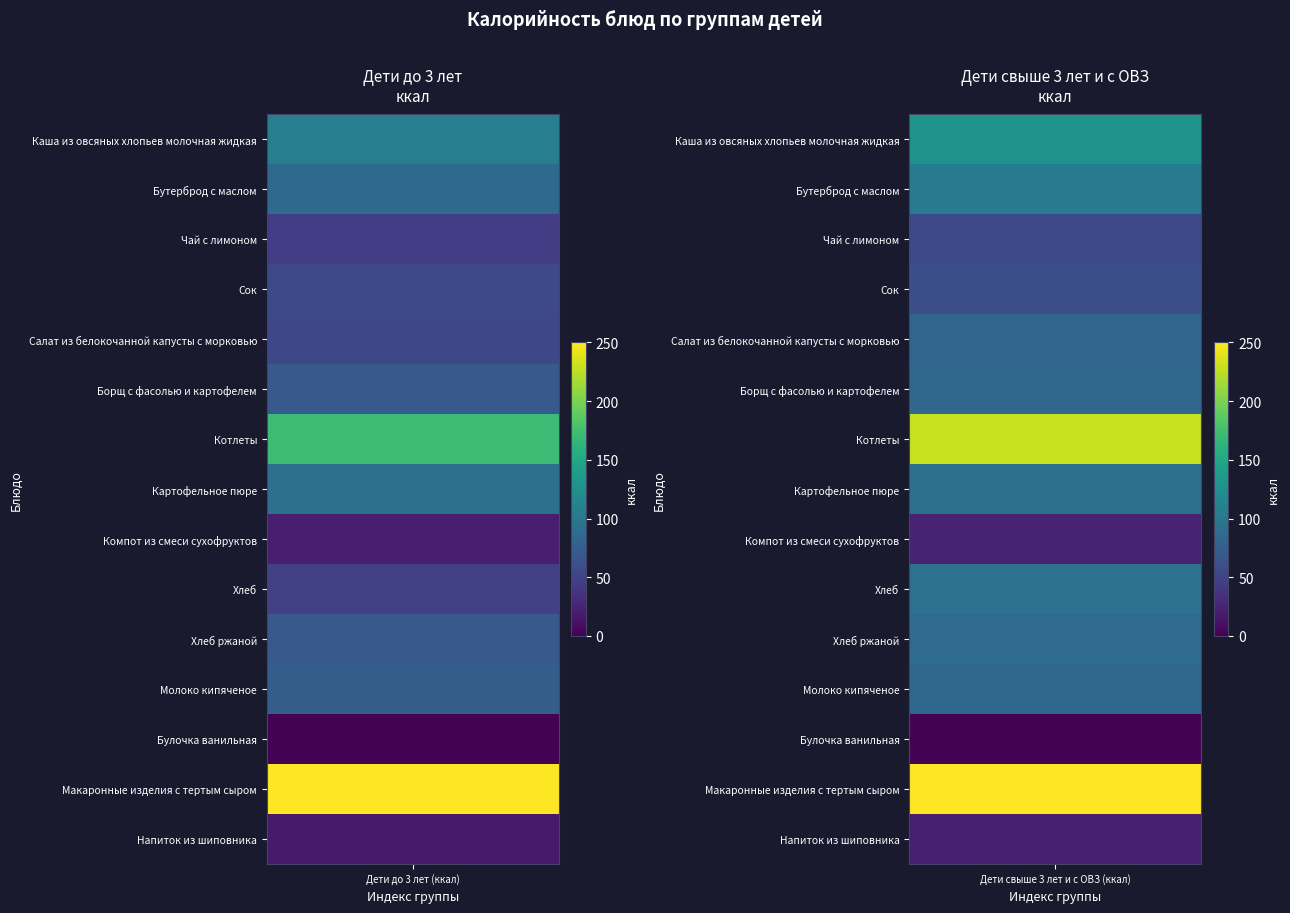

At which category is the sum across all series the highest?

1